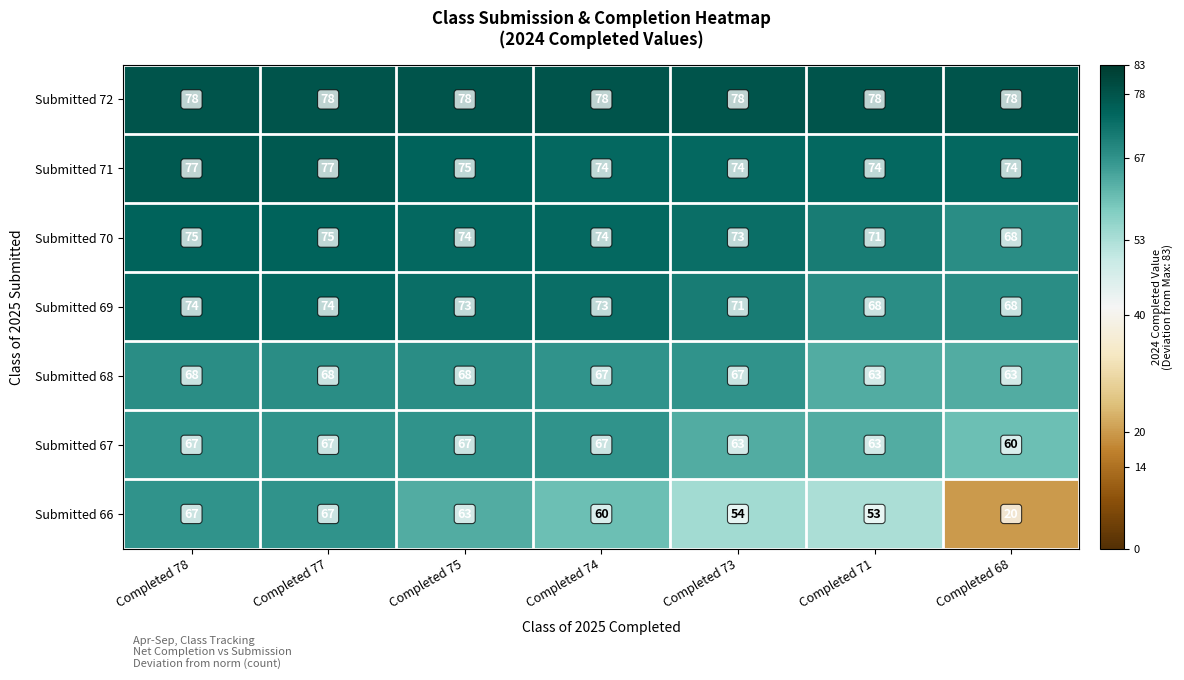

What is the difference between the highest and lowest values at Completed 78?

11